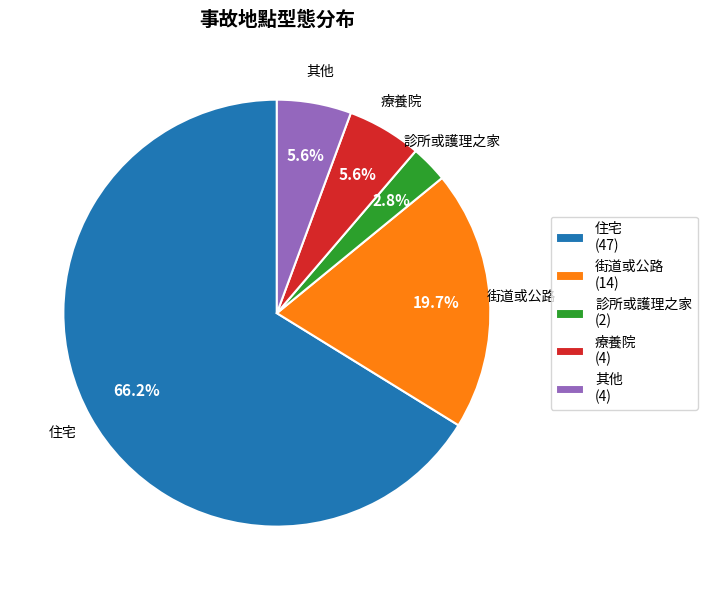

Approximately how many times larger is the value at 其他 compared to 診所或護理之家?

2.0